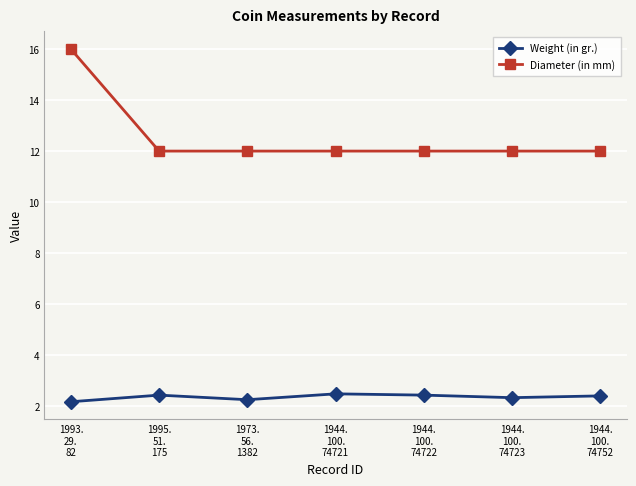

Which series has the largest total across all categories?

Diameter (in mm)